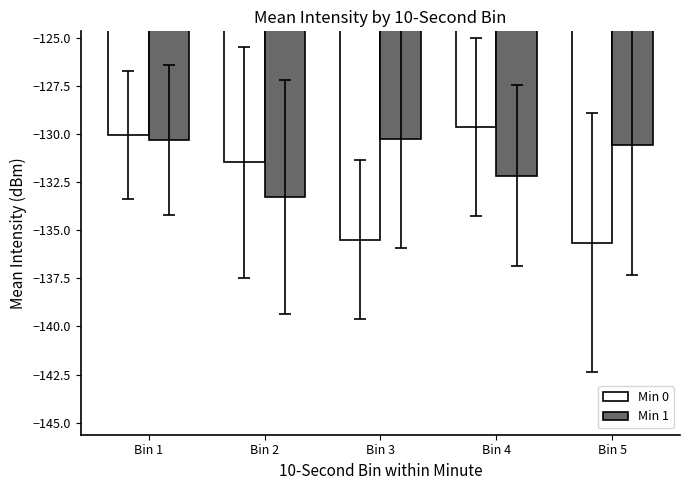

What are all the series names shown in the legend?

Min 0, Min 1